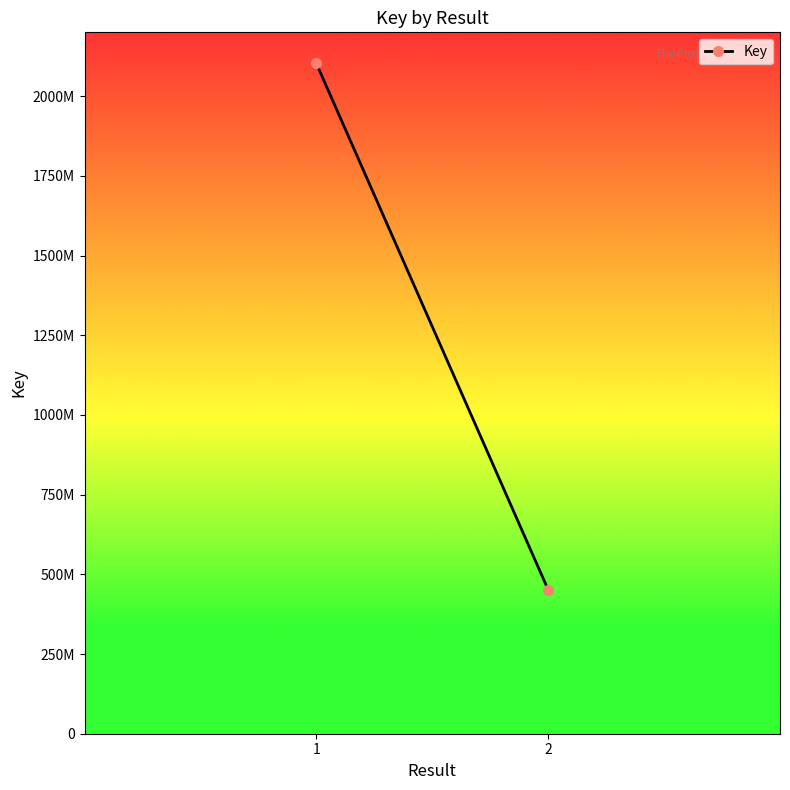

Which has a higher value, 1 or 2?

1